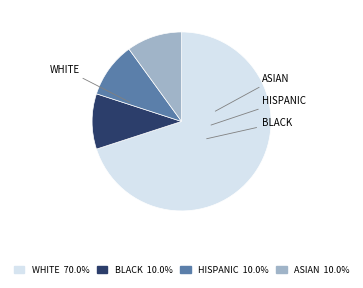

Is there a majority slice in this chart?

Yes